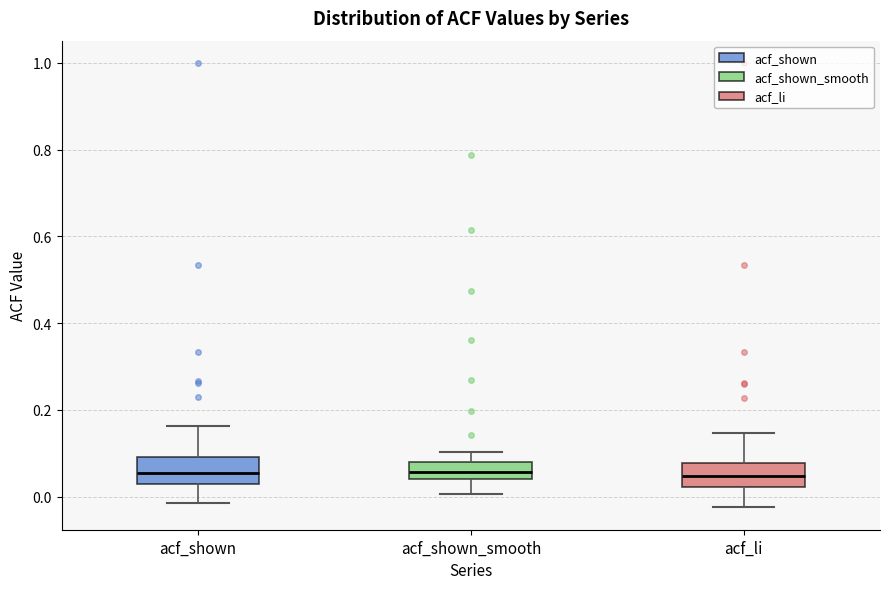

Where is the upper edge of the box for acf_li on the y-axis? The values are not printed on the chart, so give them approximately, as read against the axis.

0.08